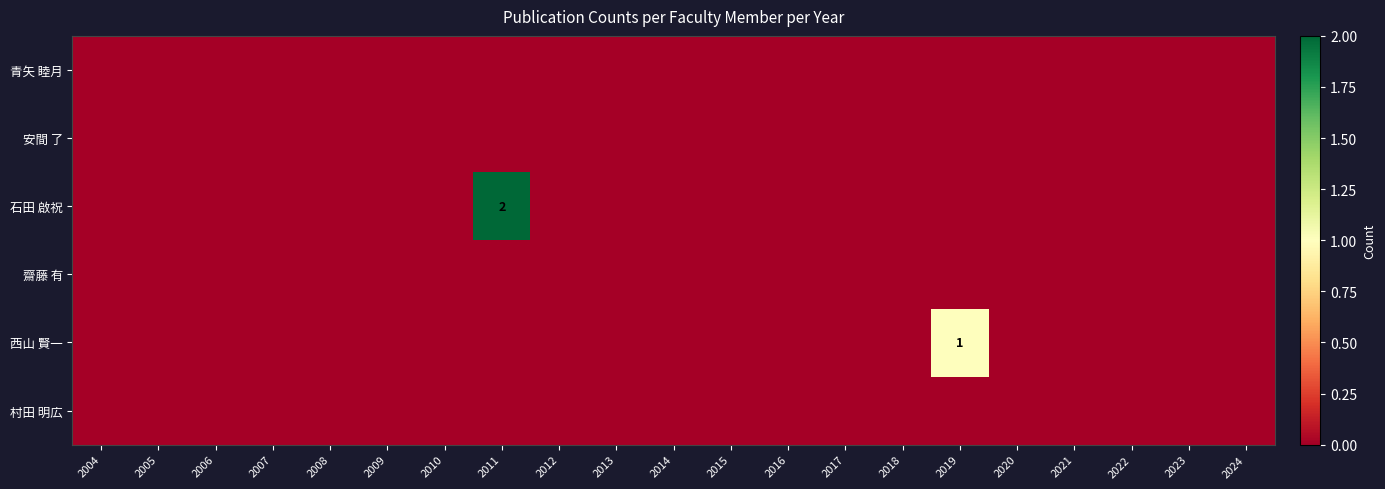

At how many categories does at least one series exceed 0?

2